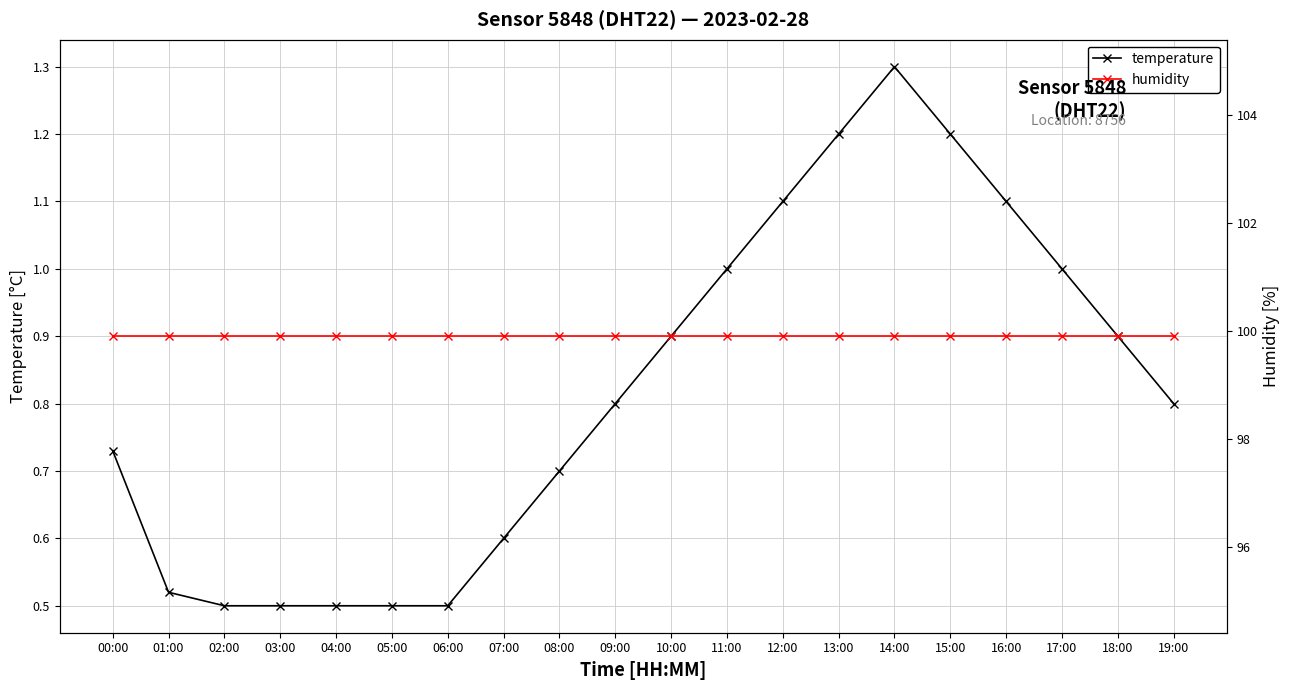

What is the minimum value shown in the chart?

0.5